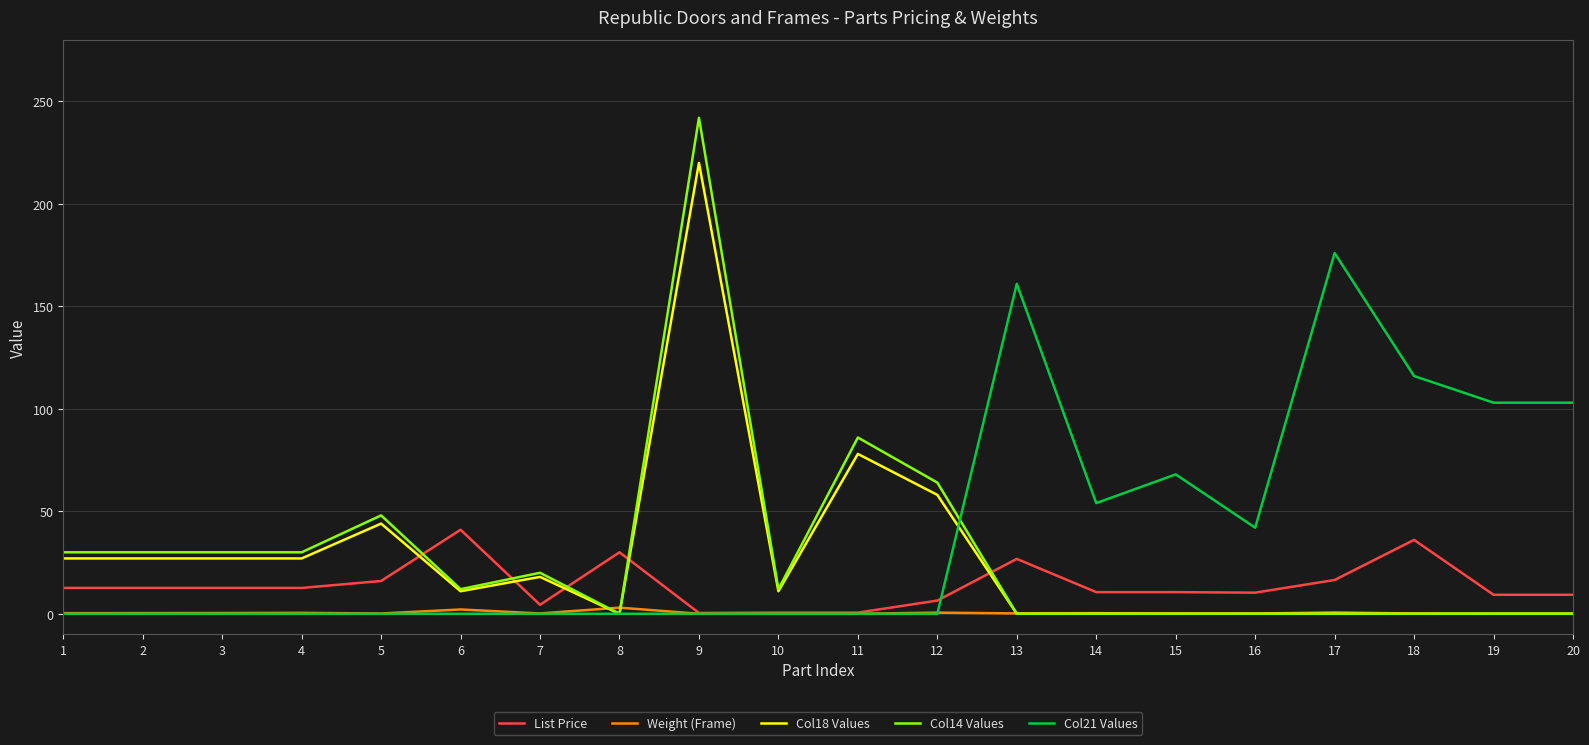

Which series has the largest range (max minus min)?

Col14 Values